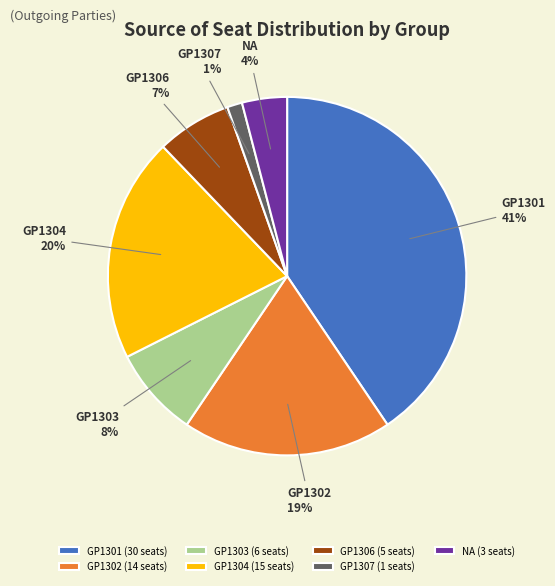

Rank the categories by value from lowest to highest.

GP1307, NA, GP1306, GP1303, GP1302, GP1304, GP1301